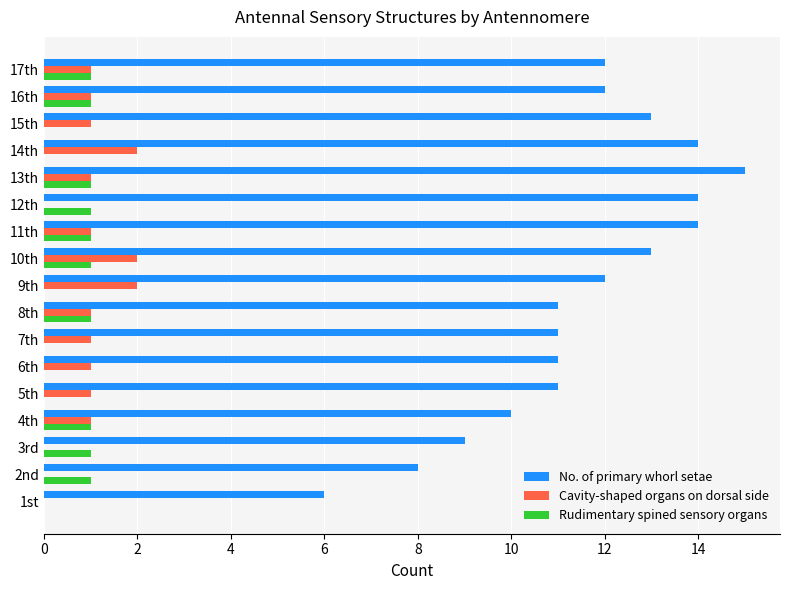

Count the number of categories in the chart.

17